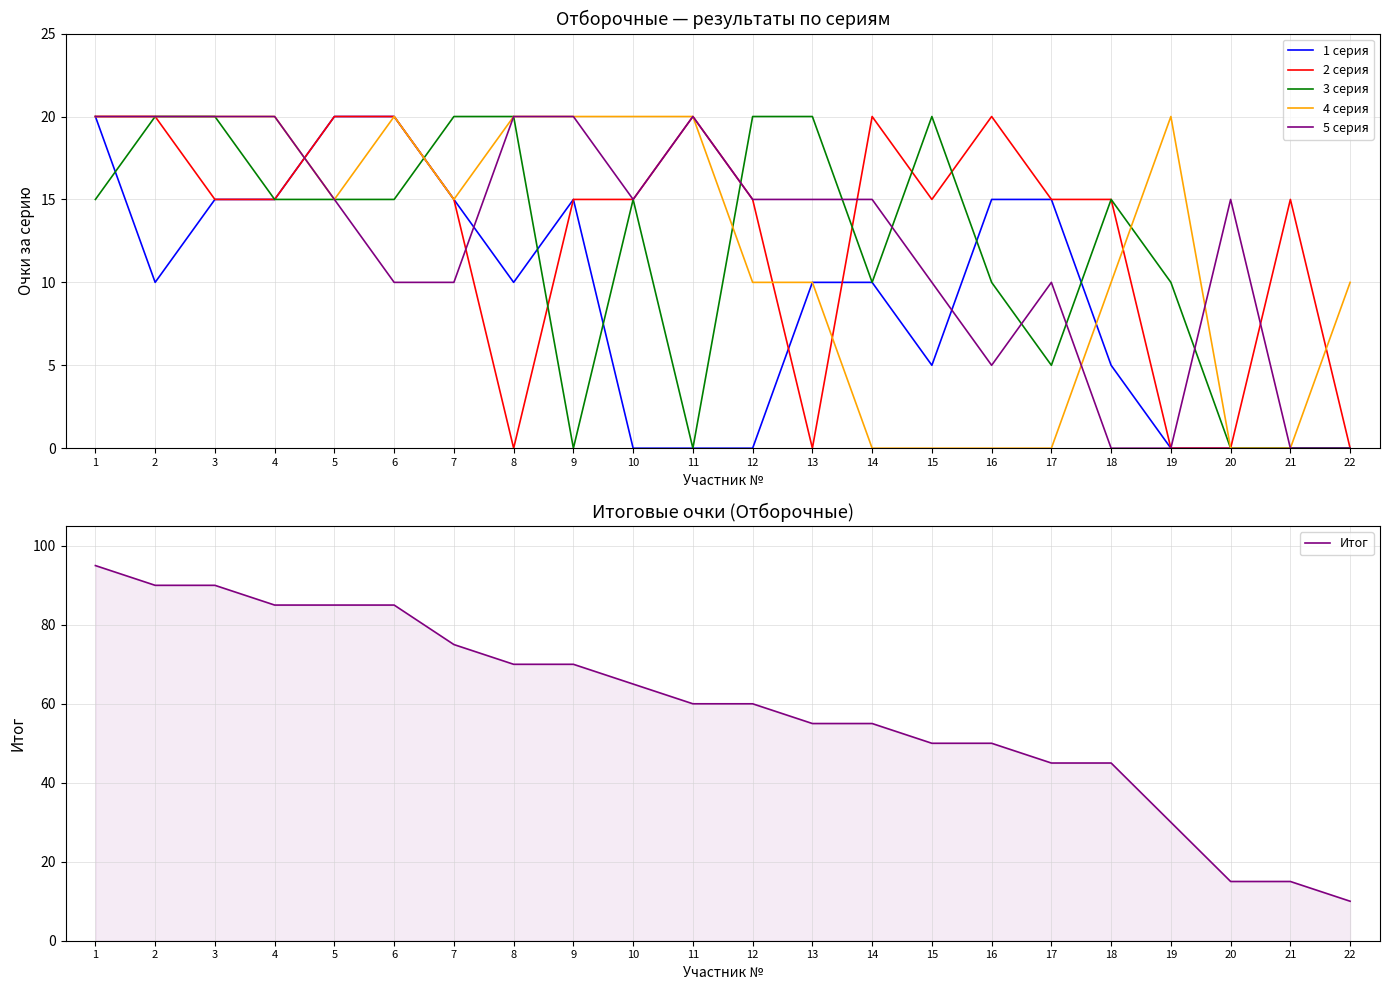

How many 2 серия values are between 15 and 20?

17